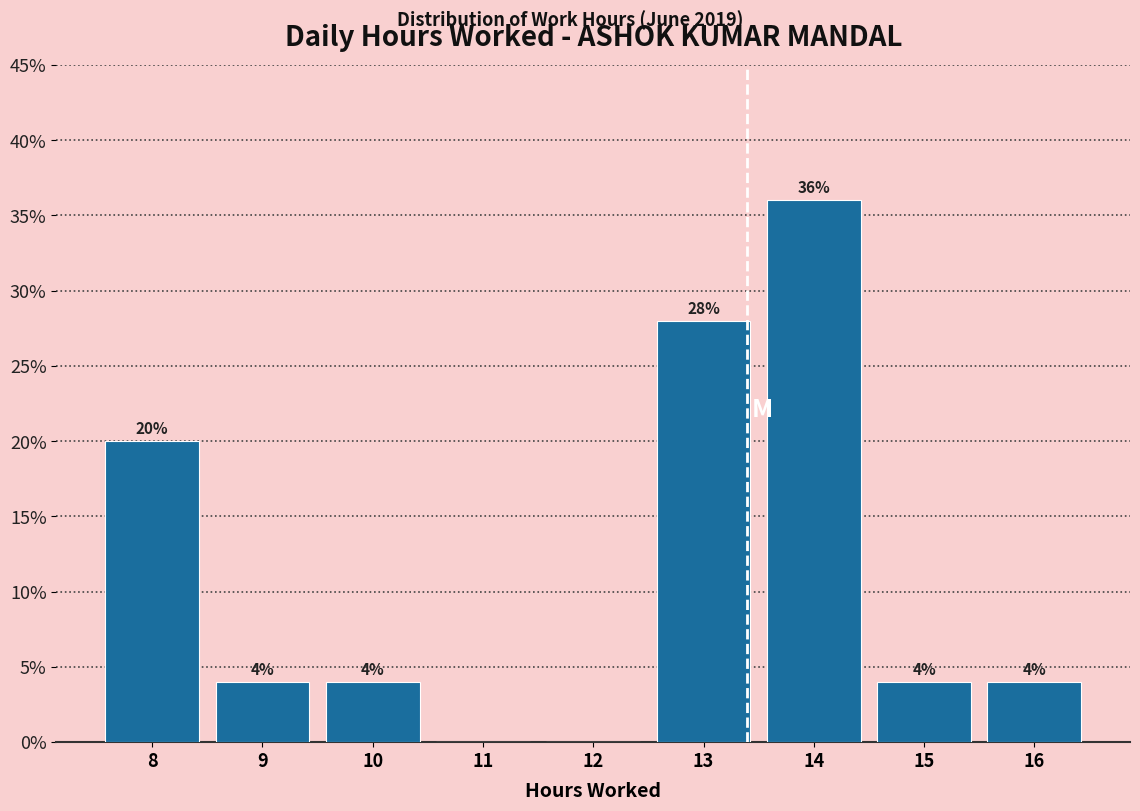

Reading left to right, extract all data points from this chart.

8=20.0	9=4.0	10=4.0	11=0.0	12=0.0	13=28.0	14=36.0	15=4.0	16=4.0